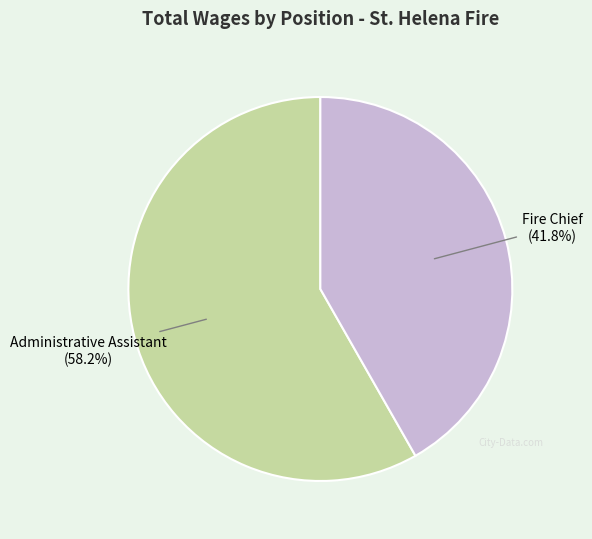

Does Administrative Assistant represent more than half of the total?

Yes